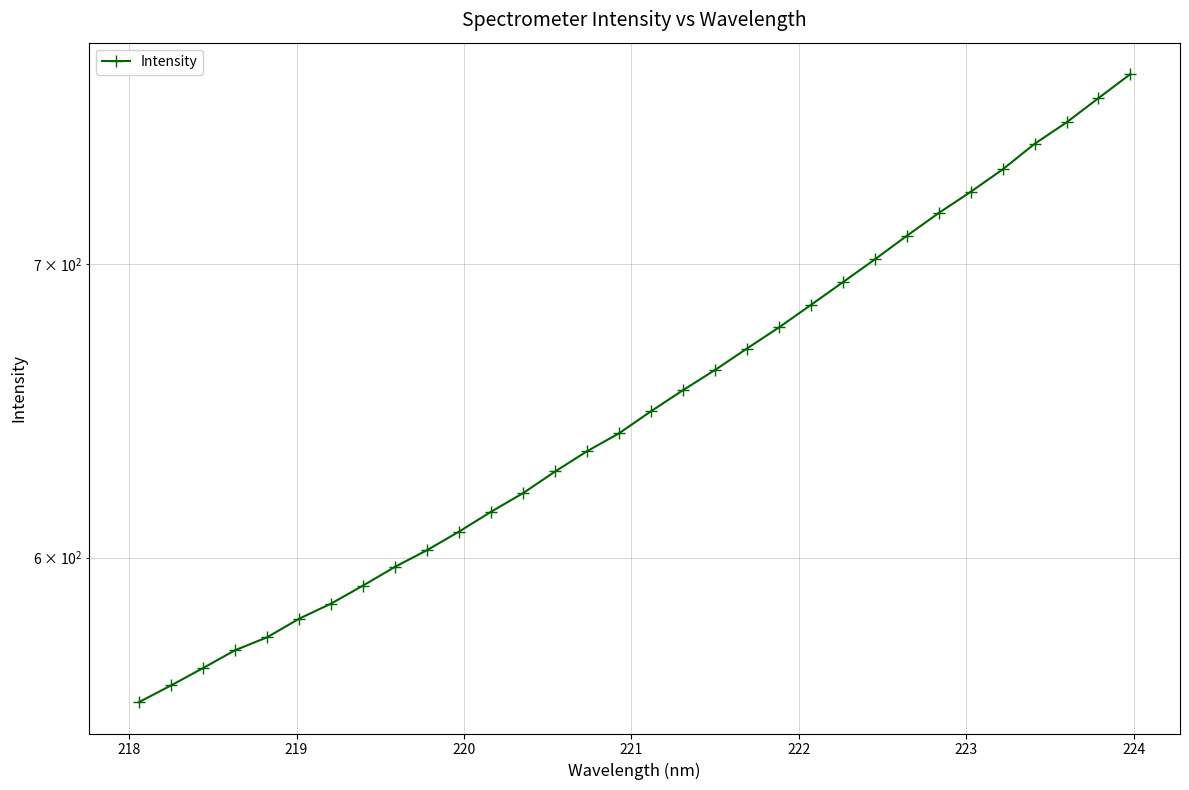

What is the smallest value displayed?

556.1